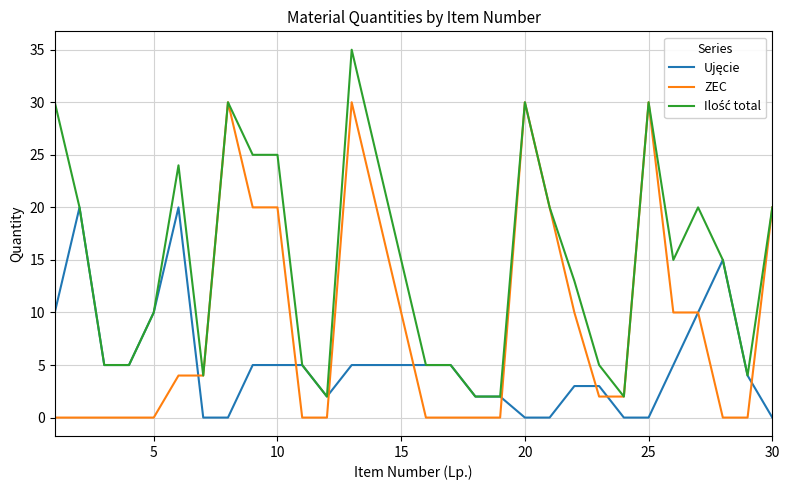

What is the maximum value shown in the chart?

35